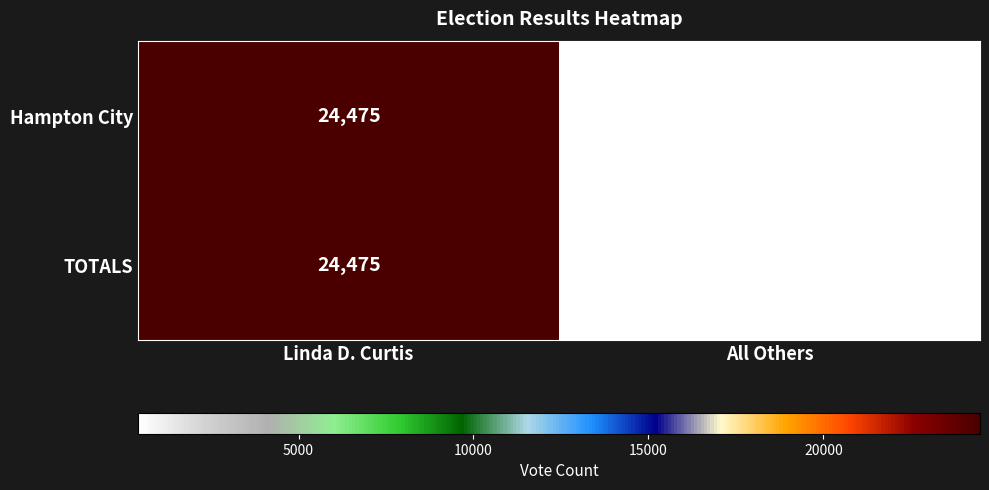

Reading left to right, transcribe all the data shown in this chart.

Hampton City: 24475	420
TOTALS: 24475	420